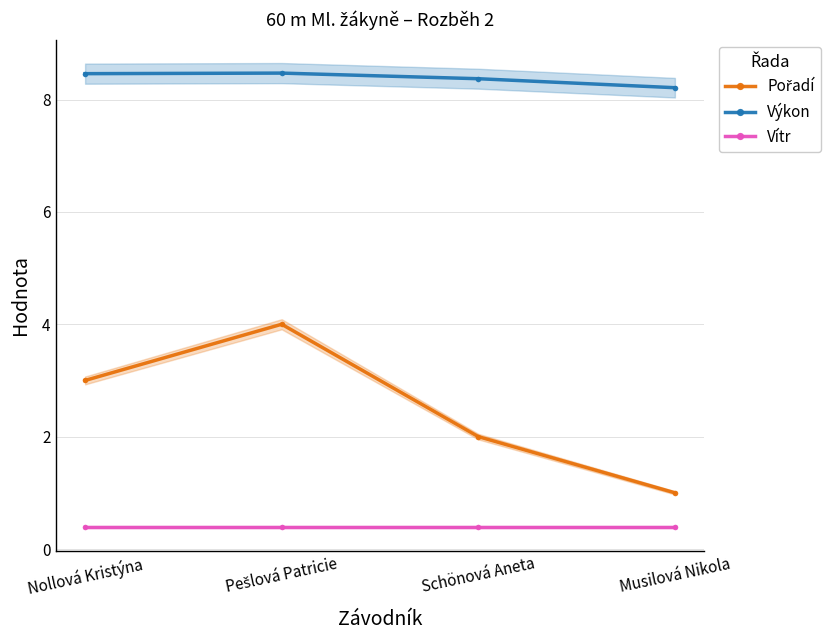

True or false: Vítr has more than 0 interior local peaks.

False